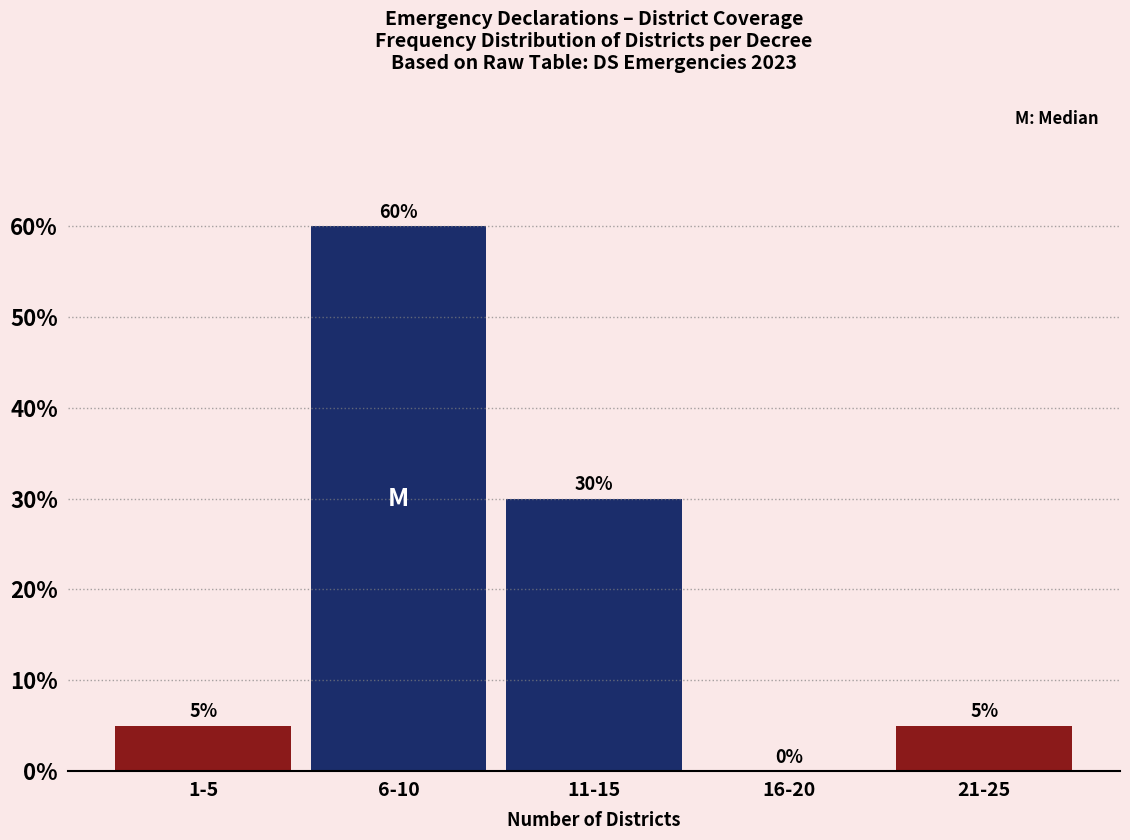

Reading right to left, what are all the values shown in this chart?

21-25=5	16-20=0	11-15=30	6-10=60	1-5=5